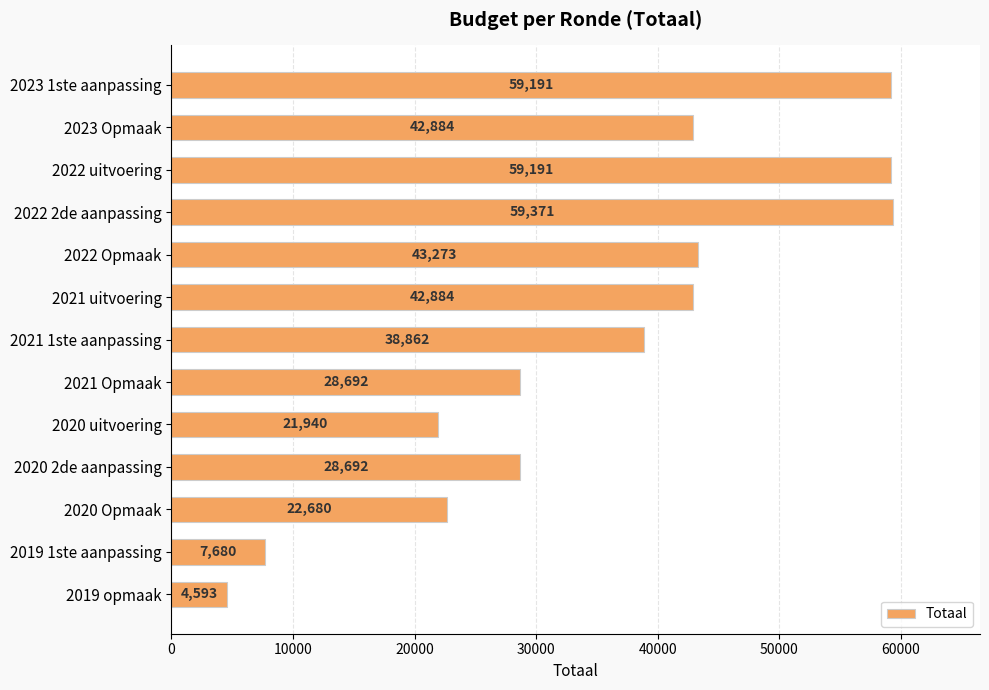

The chart shows a value of 13557 at 2021 Opmaak. True or false?

False